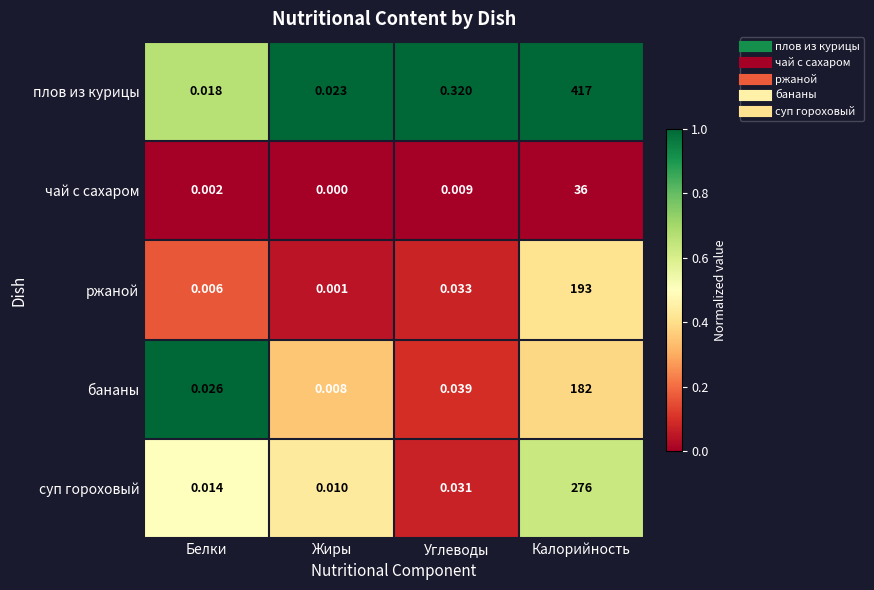

At Углеводы, list the series in order from largest to smallest.

плов из курицы, бананы, ржаной, суп гороховый, чай с сахаром